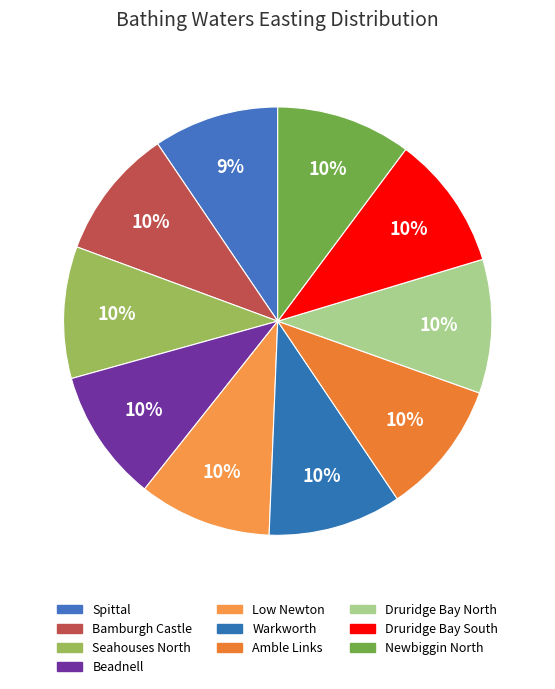

What percentage do Low Newton and Beadnell together represent?

20.0%